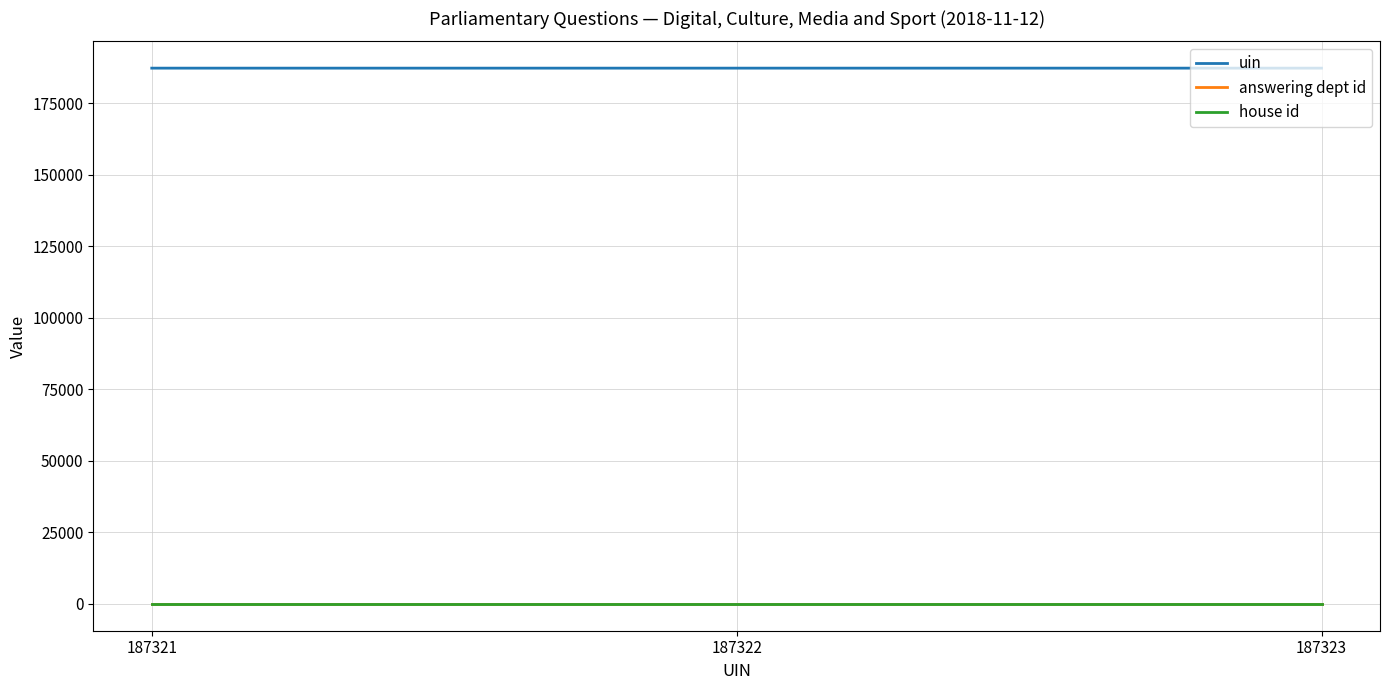

Does the chart display data point markers on the line(s)?

No